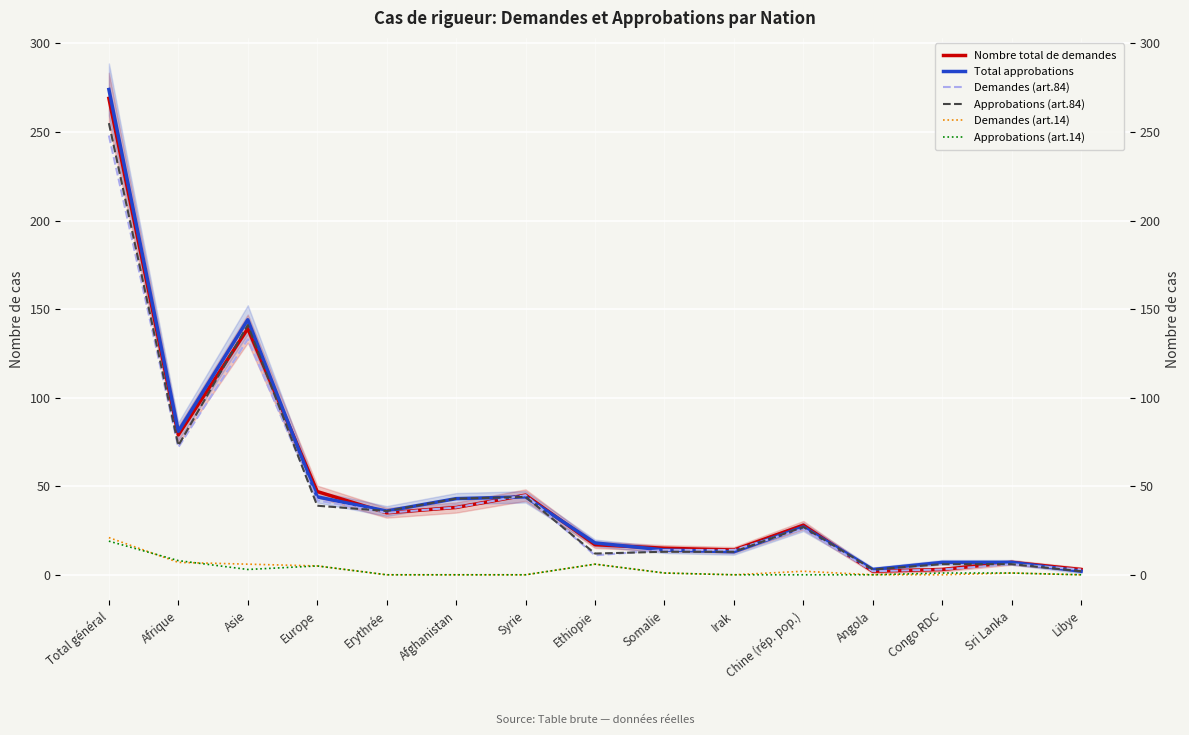

At how many categories does at least one series exceed 172?

1